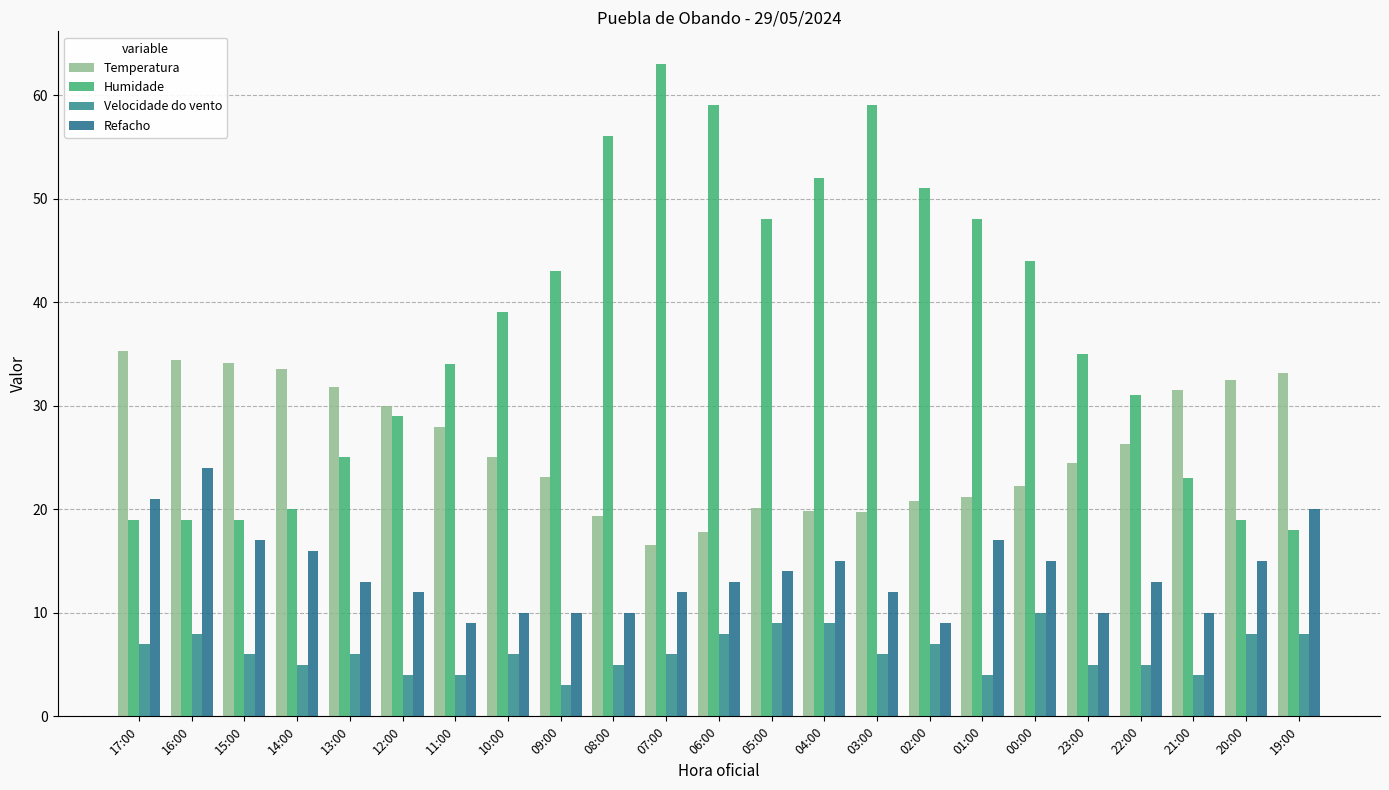

What is the average value of the Velocidade do vento series?

6.2